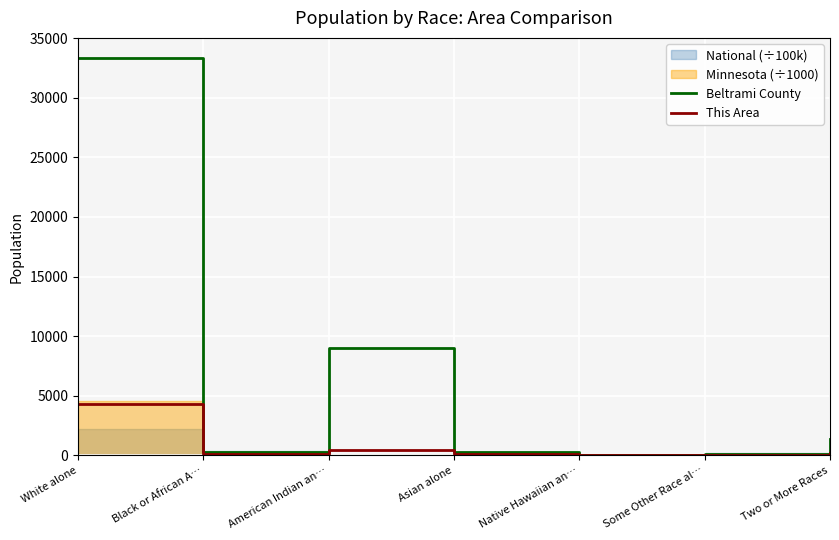

True or false: This Area and Beltrami County intersect in this chart.

False